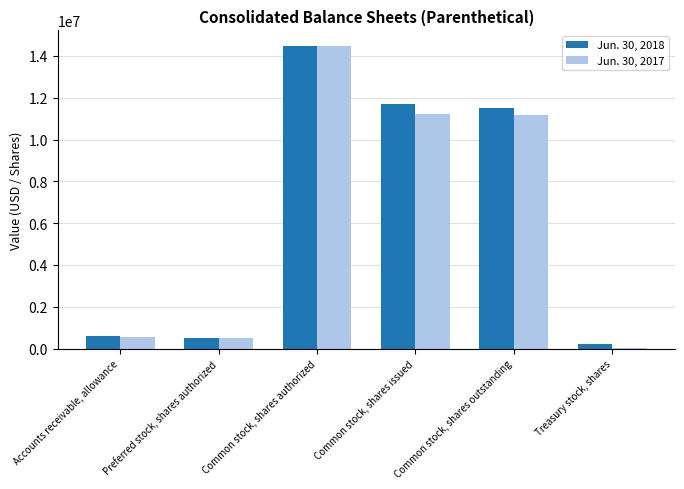

Where is Jun. 30, 2018 nearest to the value 7352926?

Common stock, shares outstanding